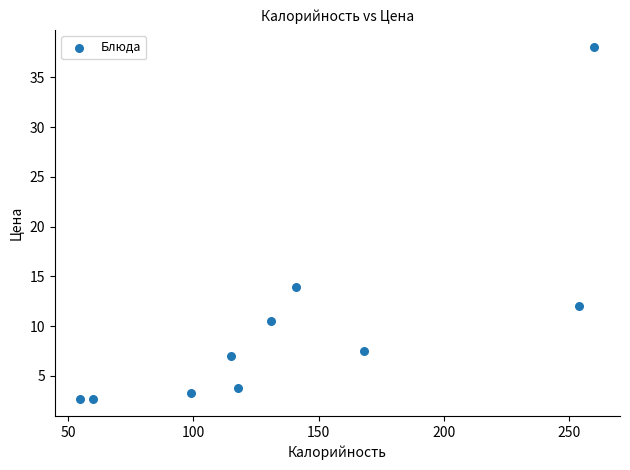

What is the range of Y values (max minus min)?

35.3